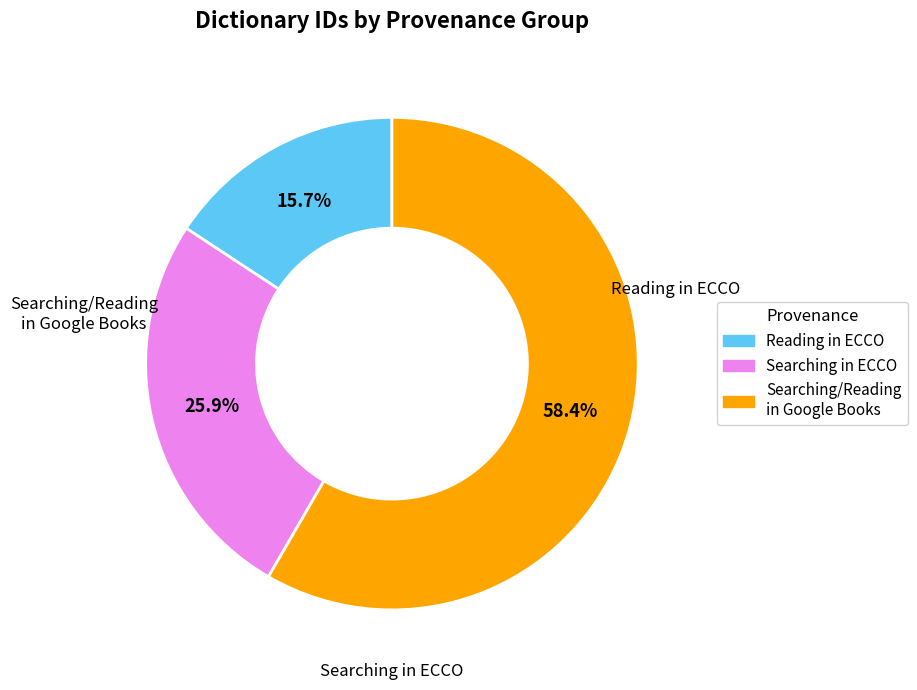

Is there any slice that represents more than half of the pie?

Yes